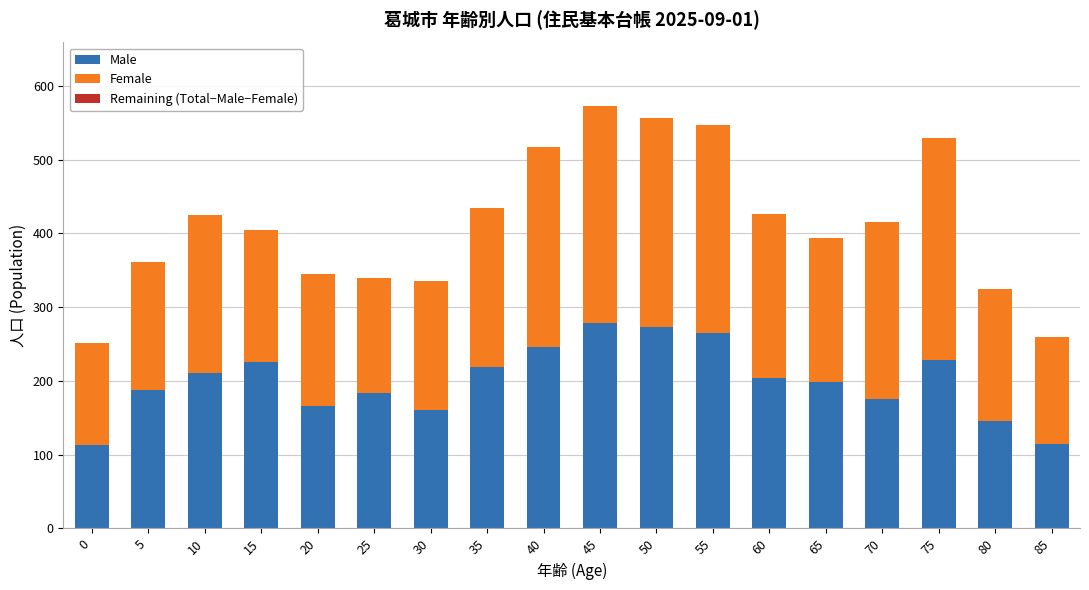

What is the lowest value of the Male series?

113